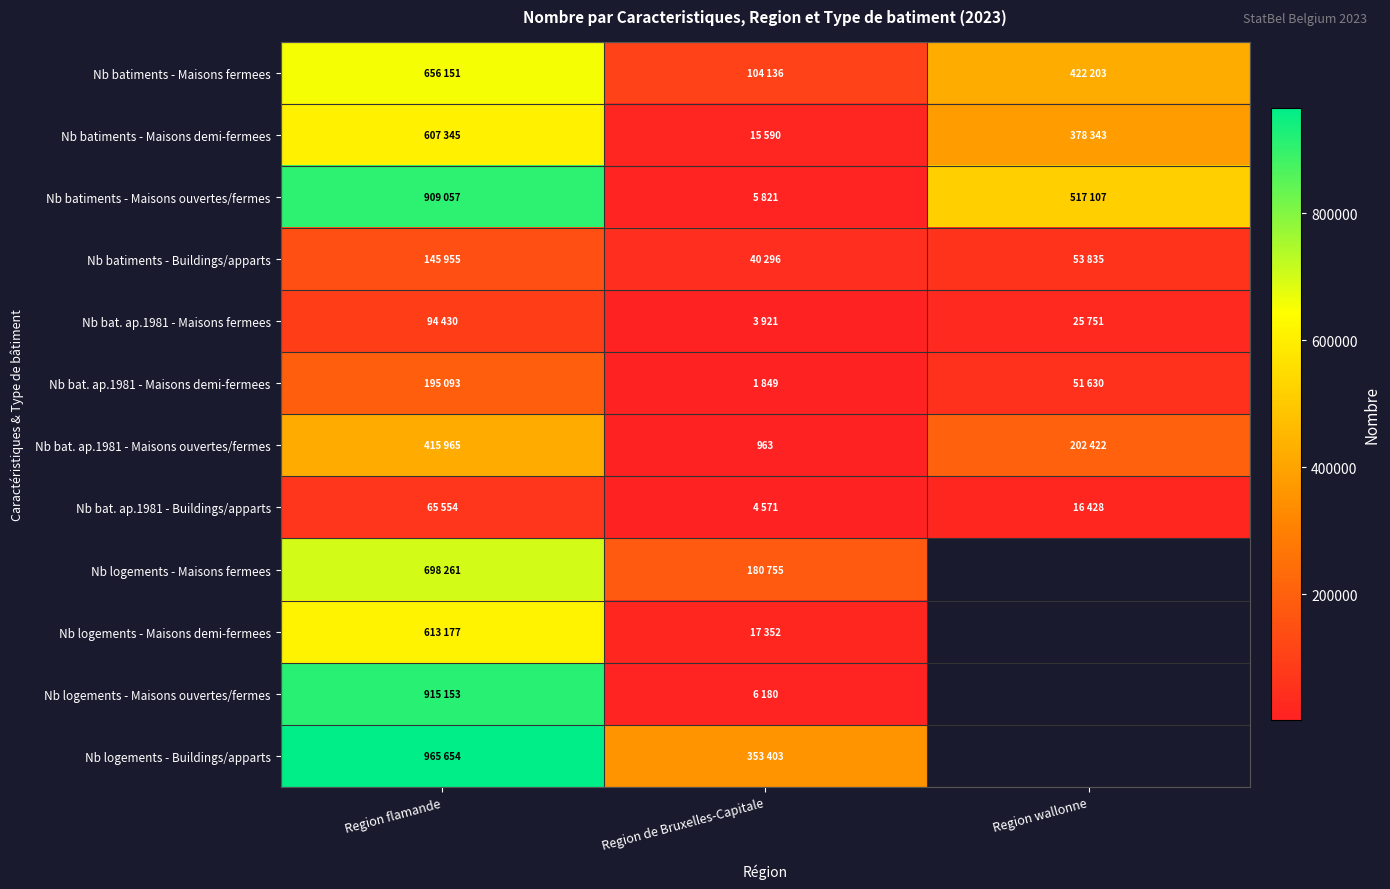

How many data points does each series have?

3